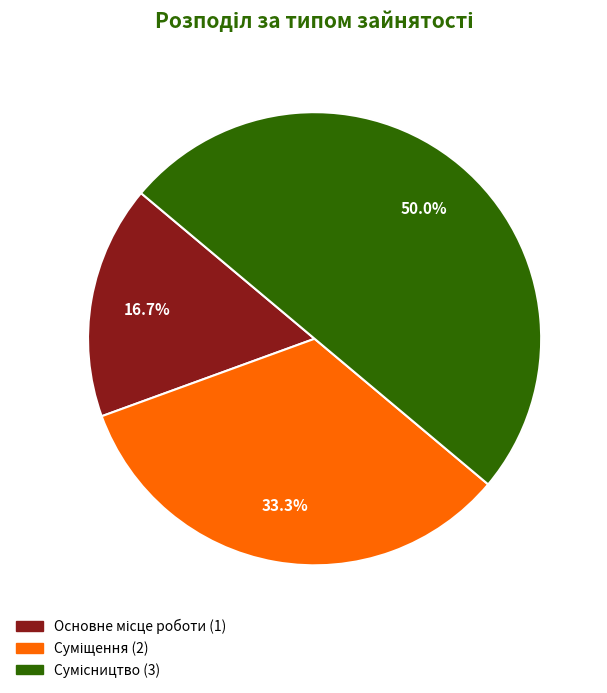

To the nearest percent, what is the difference between the largest and smallest slice percentages?

33%